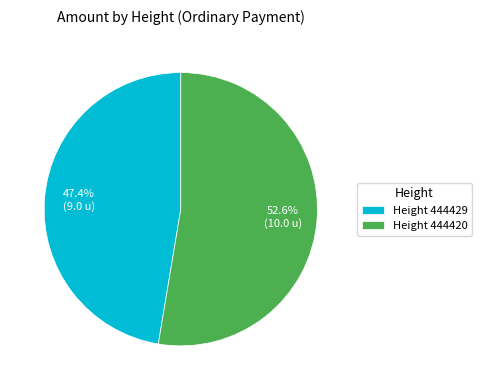

Which category has the biggest portion of the pie?

Height 444420